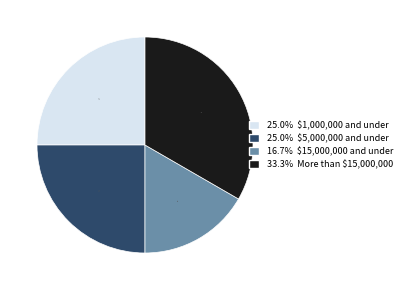

How many segments does this pie chart have?

4